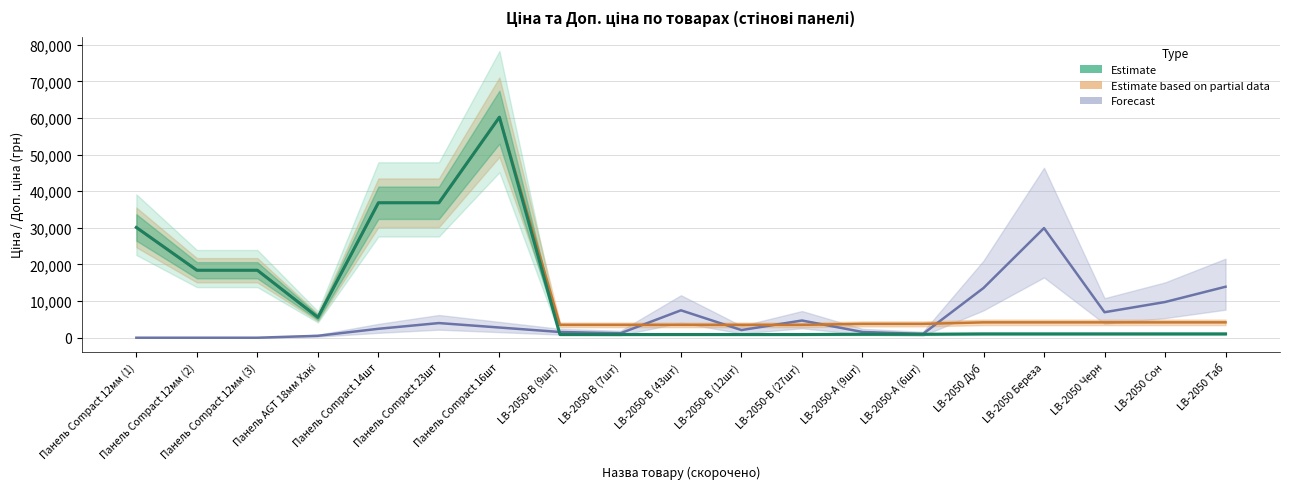

What is the average value of the Ціна series?

11469.2